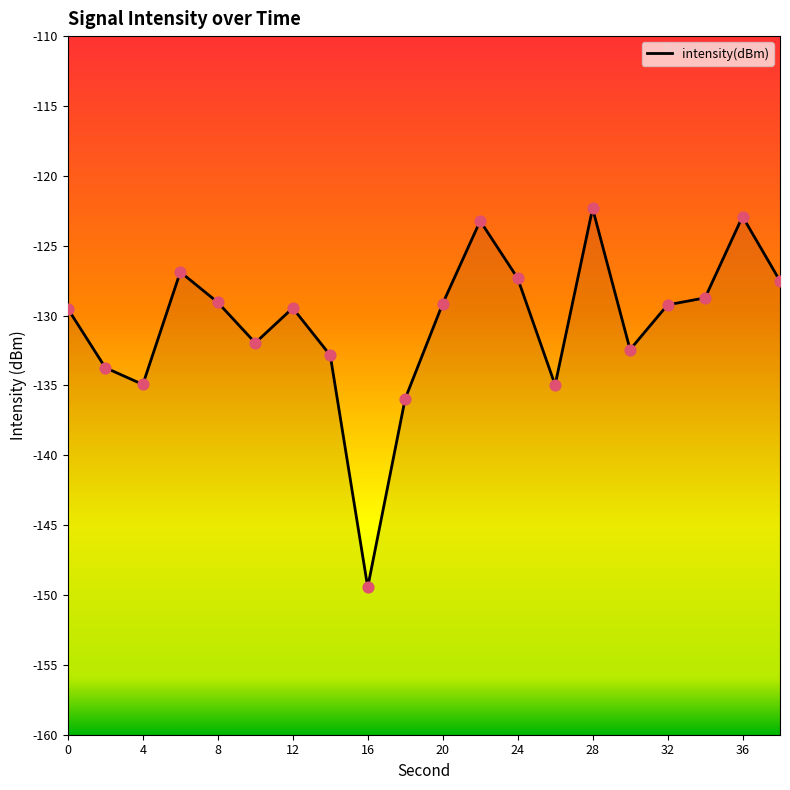

What is the change in value from 28 to 36?

-0.6